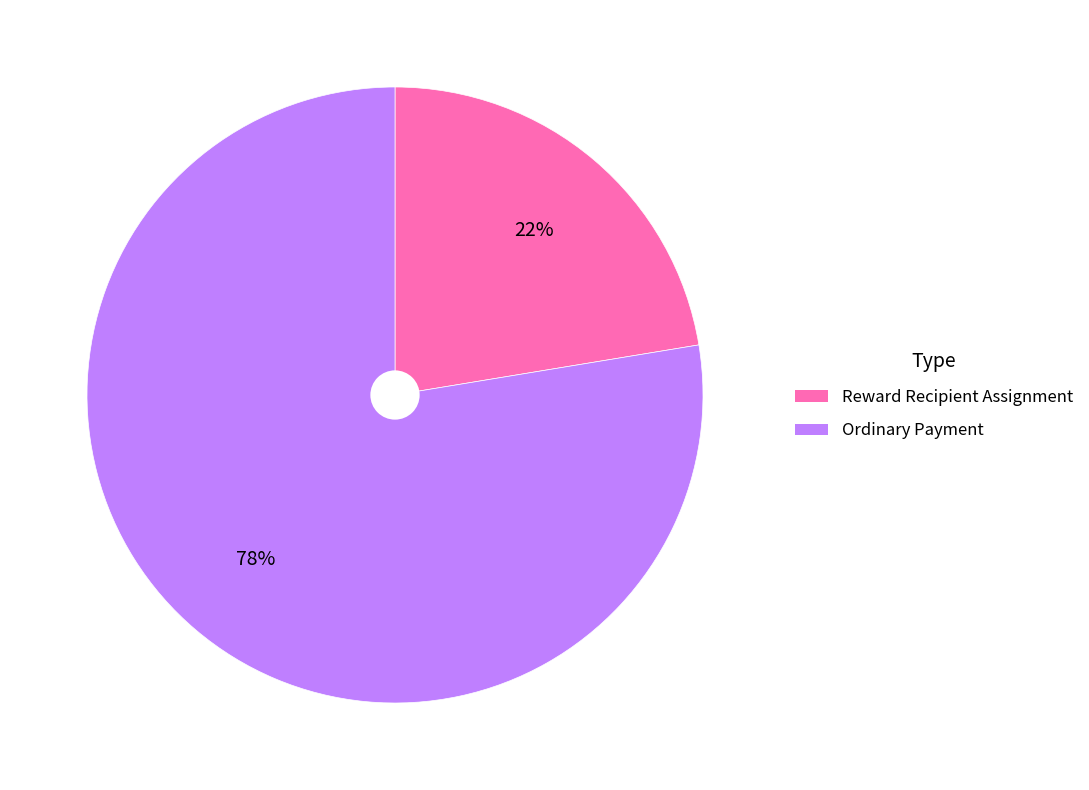

Combined, do Reward Recipient Assignment and Ordinary Payment account for over 50%?

Yes